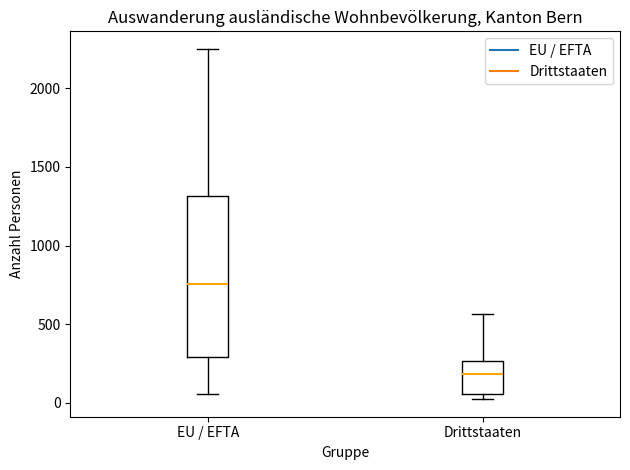

Reading left to right, transcribe this box plot: for each box, give where its median line is, the range the box spans, and where its two whiskers end, as read against the y-axis. The values are not printed on the chart, so give them approximately, as read against the axis.

EU / EFTA: median 750, box 300 to 1300, whiskers 50 to 2250
Drittstaaten: median 200, box 50 to 250, whiskers 0 to 550